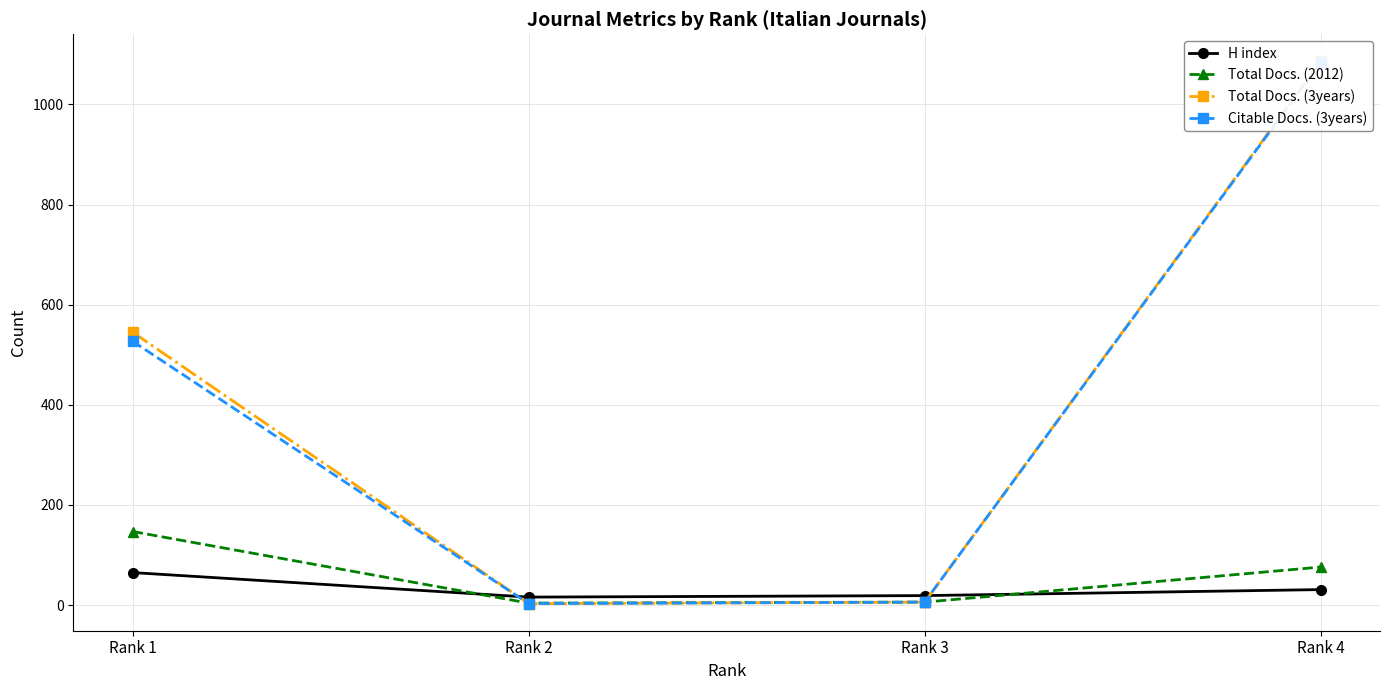

Which label corresponds to the largest value in the chart?

Rank 4